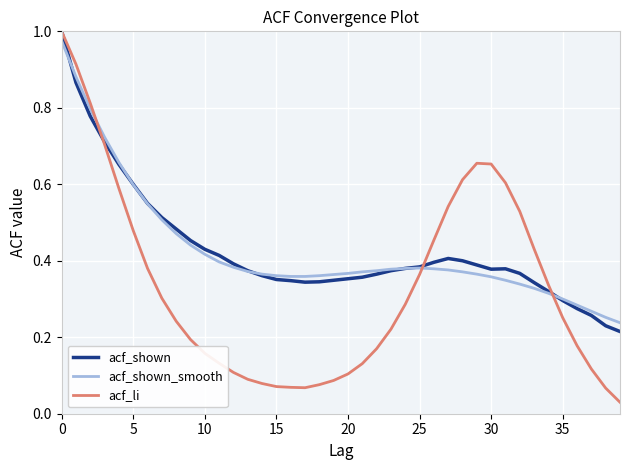

What are all the series names shown in the legend?

acf_shown, acf_shown_smooth, acf_li